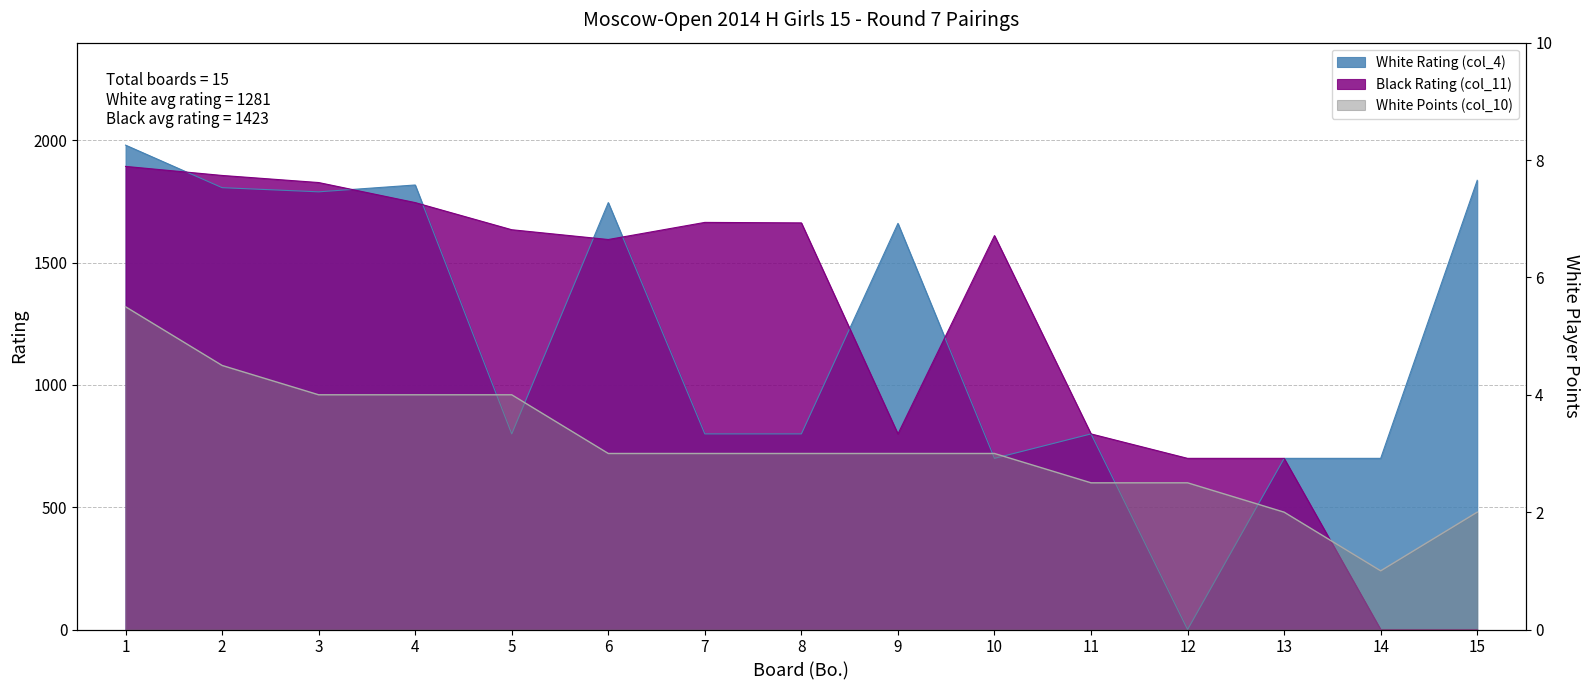

Reading right to left, transcribe all the data shown in this chart.

White Rating (col_4): 15=1837.0	14=700.0	13=700.0	12=0.0	11=800.0	10=700.0	9=1661.0	8=800.0	7=800.0	6=1746.0	5=800.0	4=1818.0	3=1790.0	2=1807.0	1=1981.0
Black Rating (col_11): 15=0.0	14=0.0	13=700.0	12=700.0	11=800.0	10=1611.0	9=800.0	8=1663.0	7=1665.0	6=1595.0	5=1635.0	4=1746.0	3=1828.0	2=1857.0	1=1894.0
White Points (col_10): 15=2.0	14=1.0	13=2.0	12=2.5	11=2.5	10=3.0	9=3.0	8=3.0	7=3.0	6=3.0	5=4.0	4=4.0	3=4.0	2=4.5	1=5.5